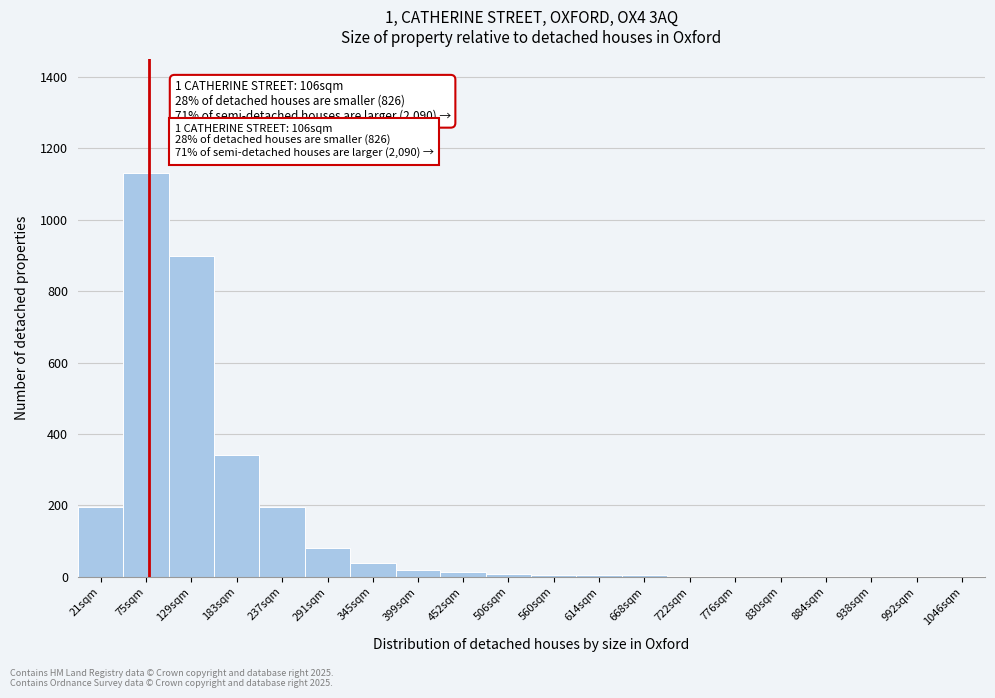

At which label is the value closest to 565?

183sqm